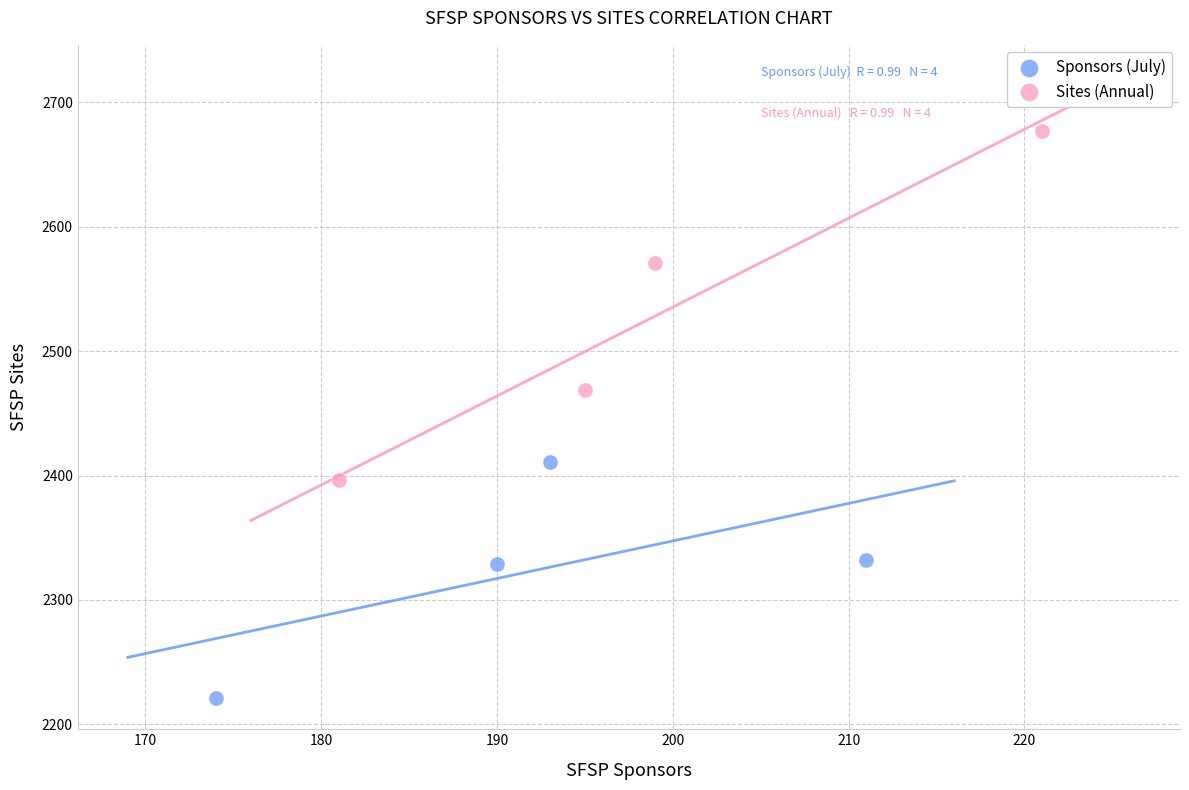

Which series reaches the maximum Y coordinate?

Sites (Annual)